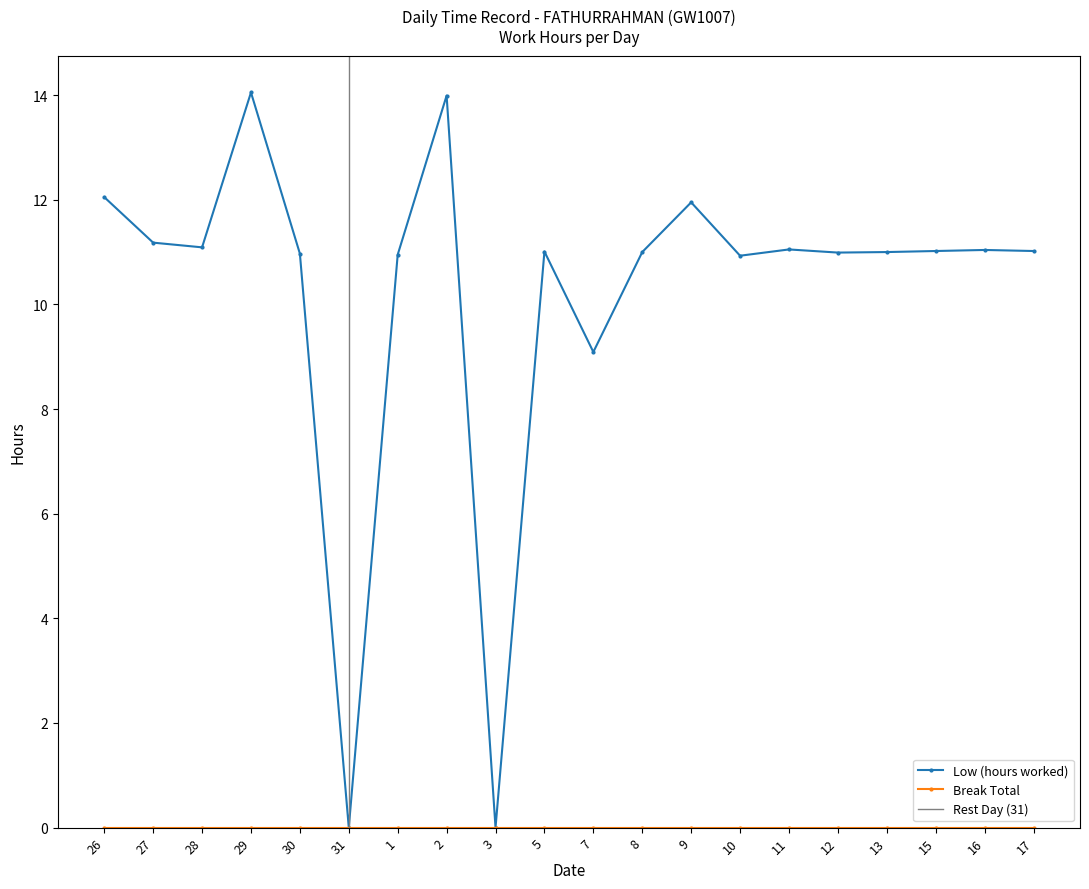

Reading left to right, extract all data points from this chart.

12.1	11.2	11.1	14.1	11.0	0.0	10.9	14.0	0.0	11.0	9.1	11.0	11.9	10.9	11.1	11.0	11.0	11.0	11.0	11.0